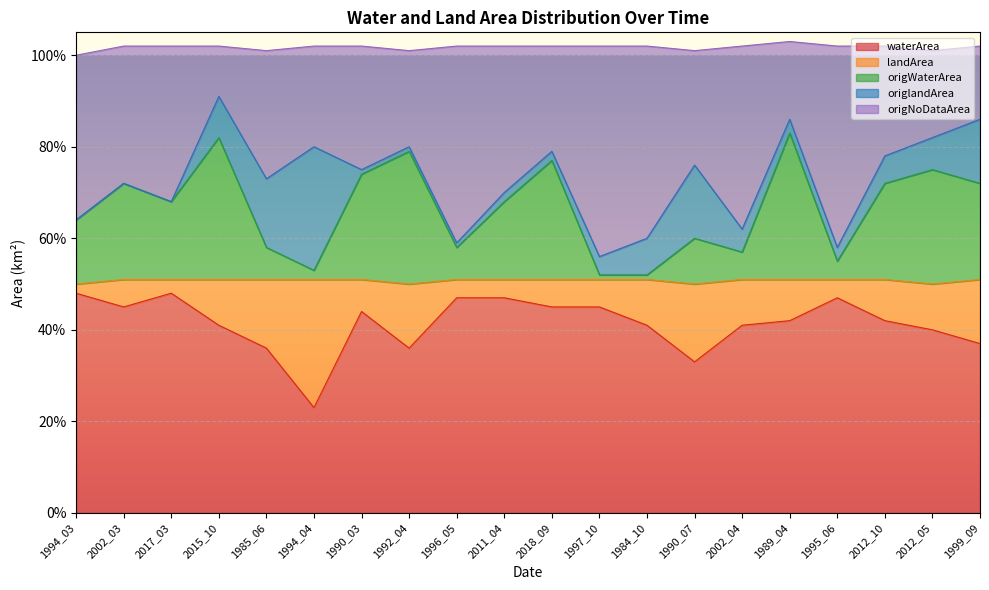

What is the difference between the maximum and minimum values in the origWaterArea series?

0.3